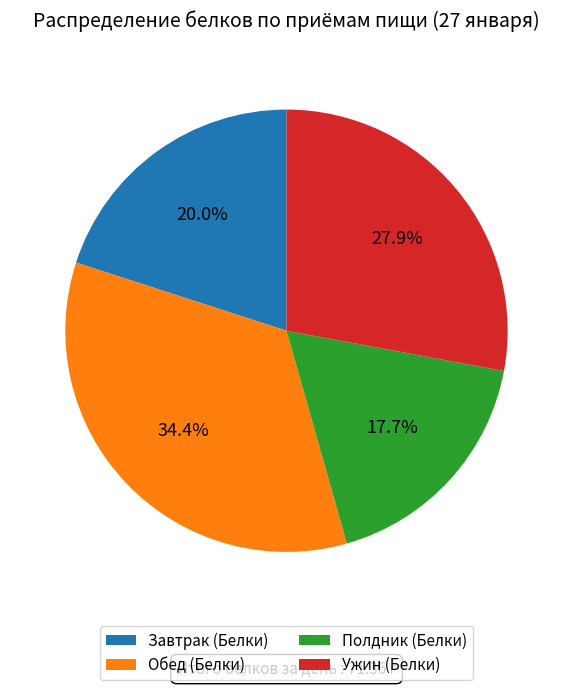

How many segments does this pie chart have?

4